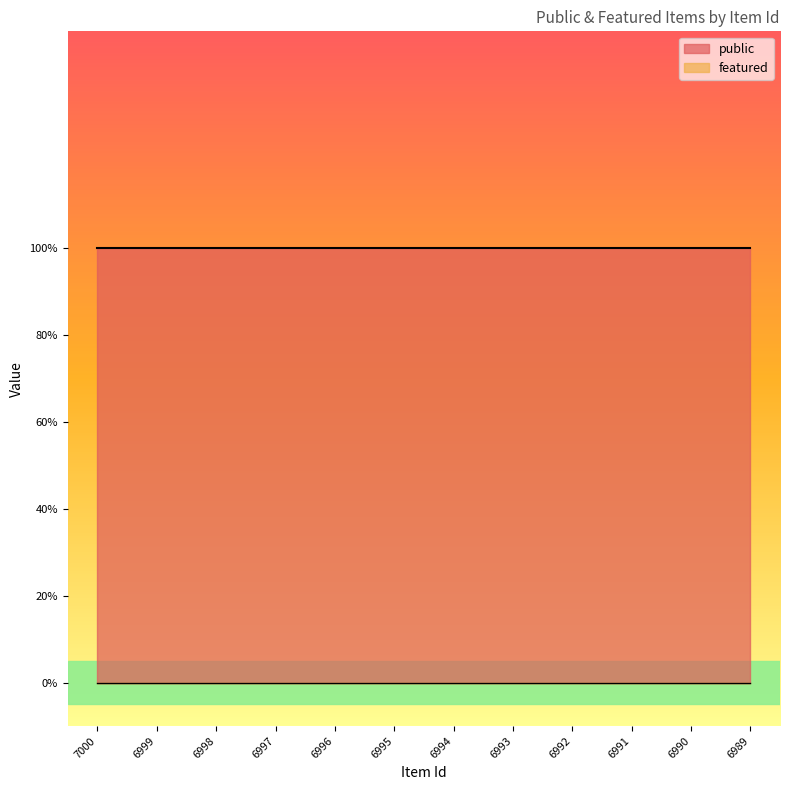

True or false: public and featured cross at least once.

False